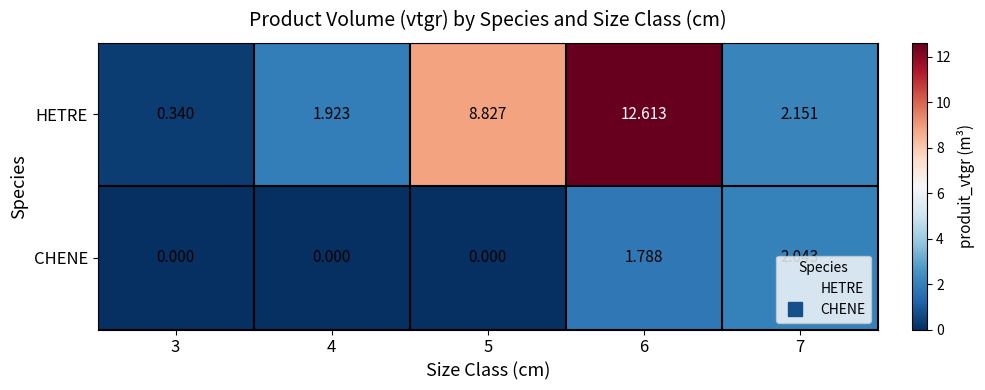

Which series has the widest spread of values?

HETRE